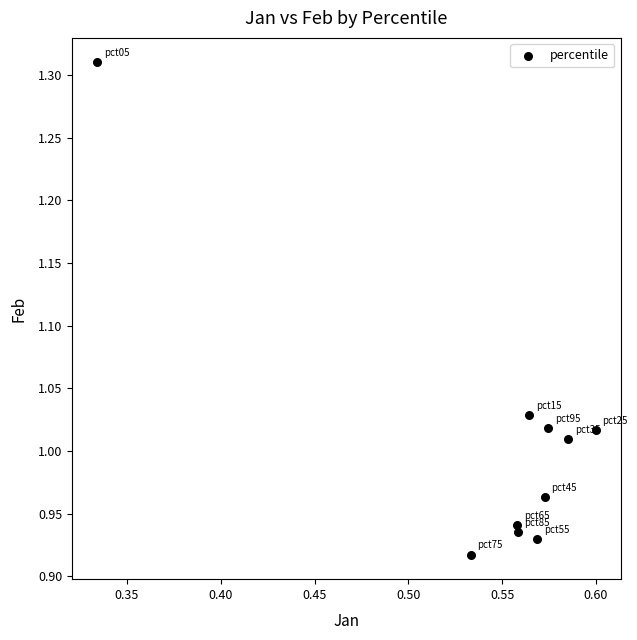

What is the average X value?

0.5